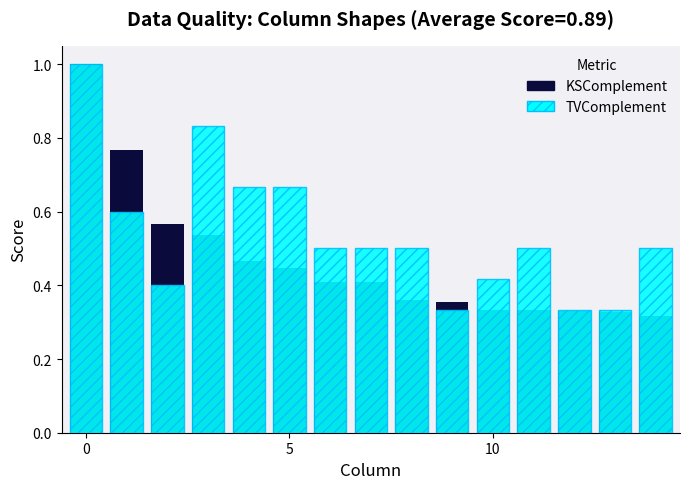

Rank the series at 3 from highest to lowest value.

TVComplement, KSComplement